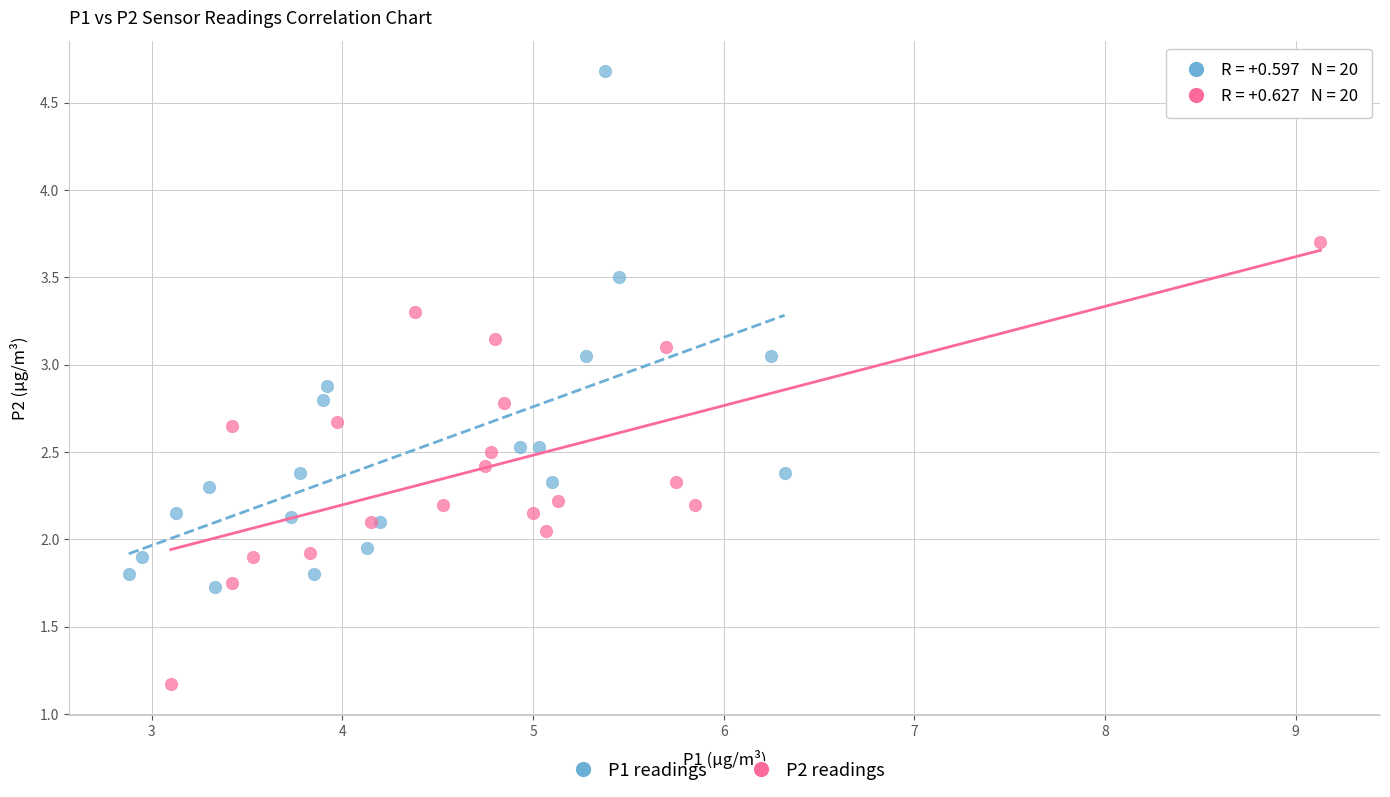

What are all the series names shown in the legend?

P1 readings, P2 readings